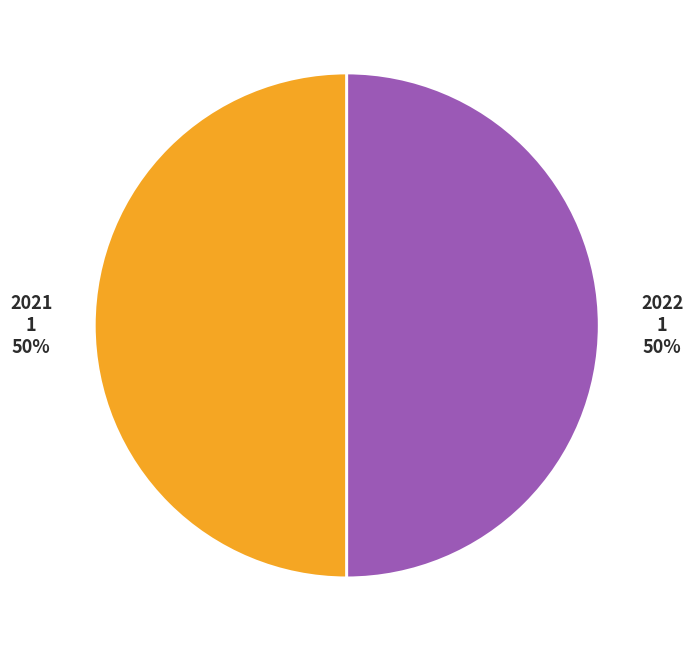

To the nearest percent, what is the average slice percentage?

50%